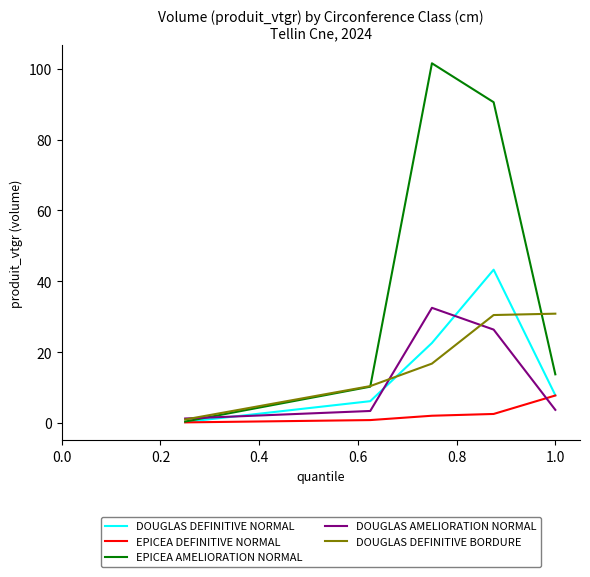

Which series has the largest total across all categories?

EPICEA AMELIORATION NORMAL